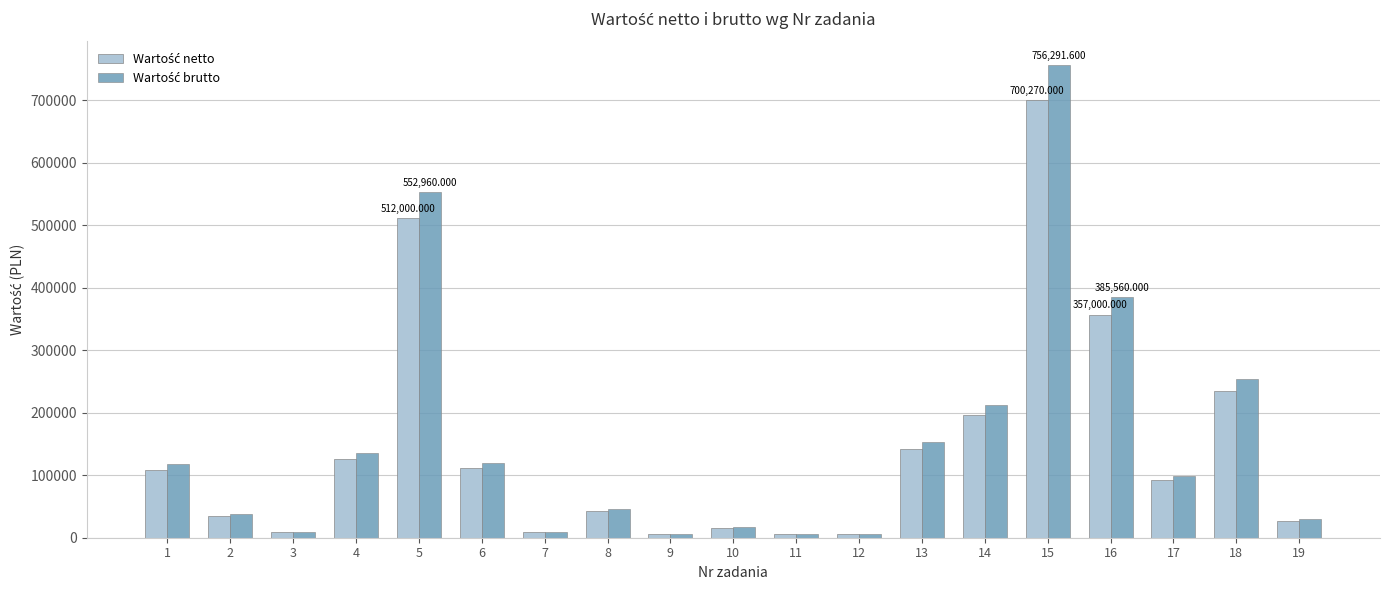

At which category is the sum across all series the highest?

15